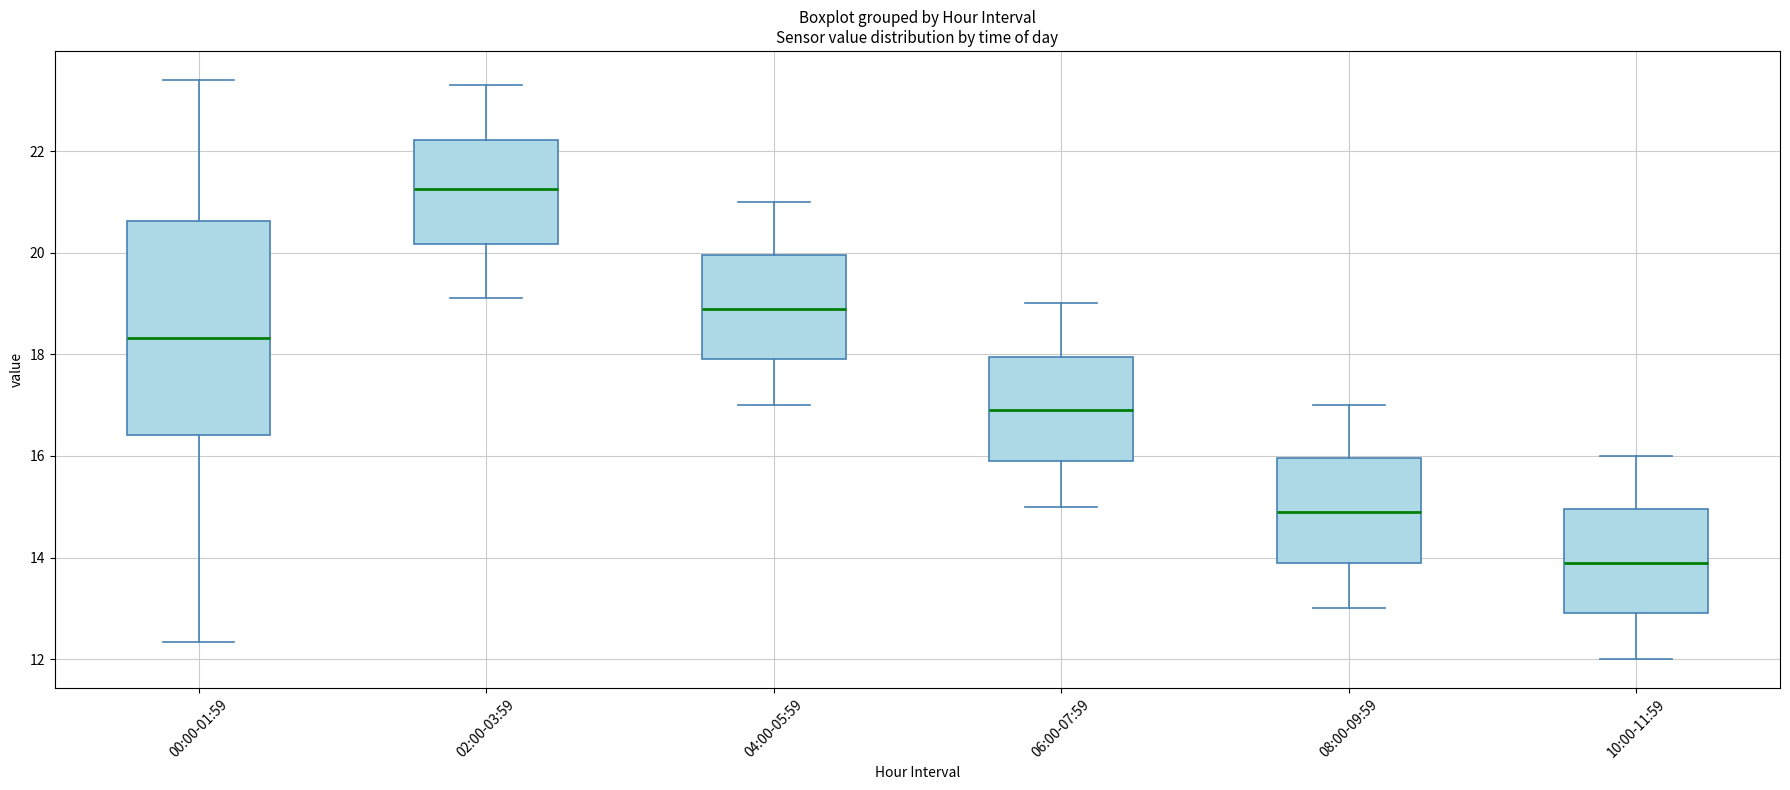

Comparing the boxes themselves (not the whiskers), which one is the tallest?

00:00-01:59